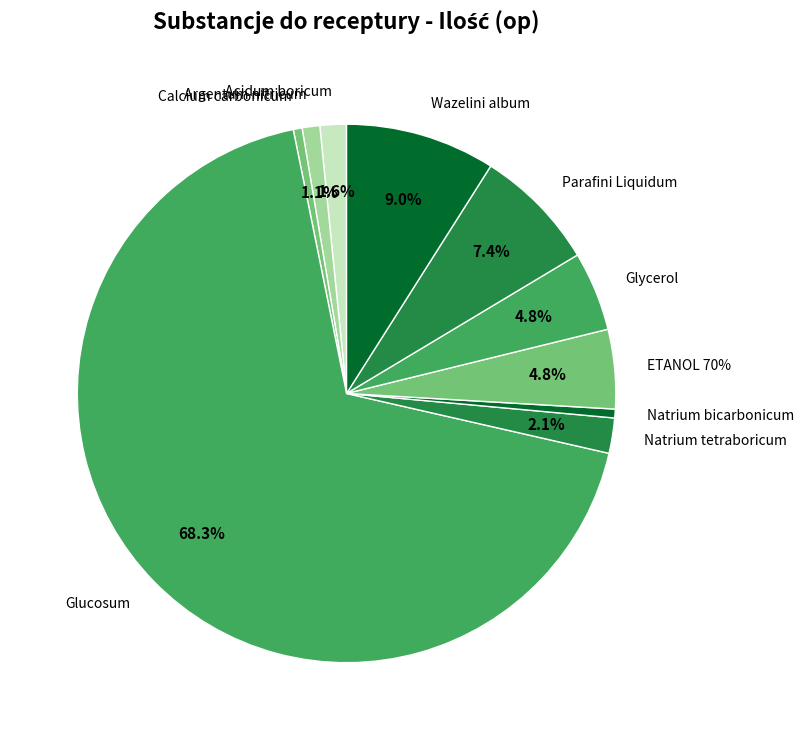

What percentage is the Glycerol slice, to the nearest percent?

5%